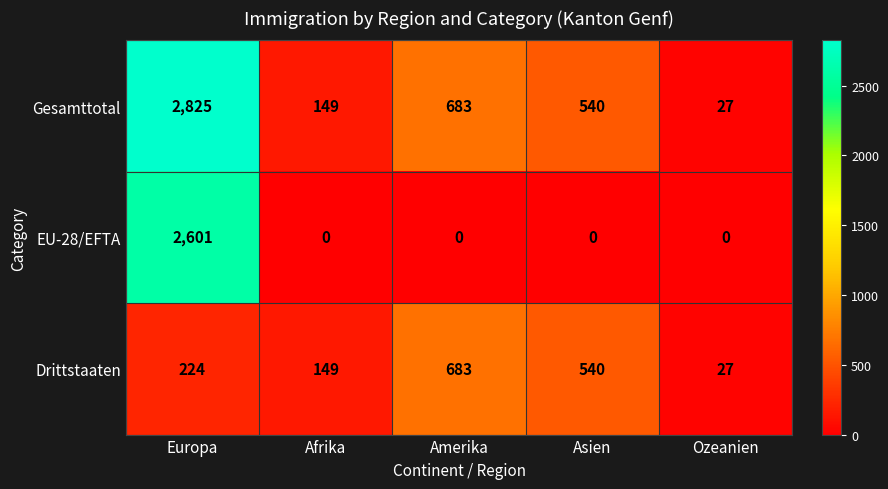

List the series in order of their peak value, highest first.

Gesamttotal, EU-28/EFTA, Drittstaaten